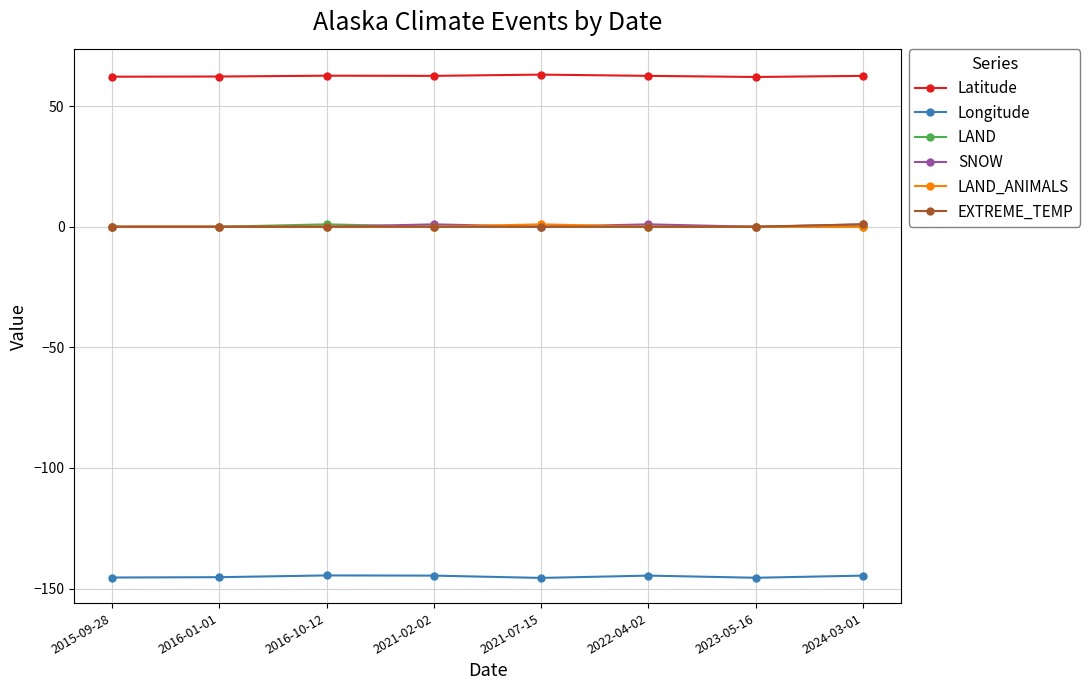

True or false: Latitude has more than 0 interior local peaks.

True